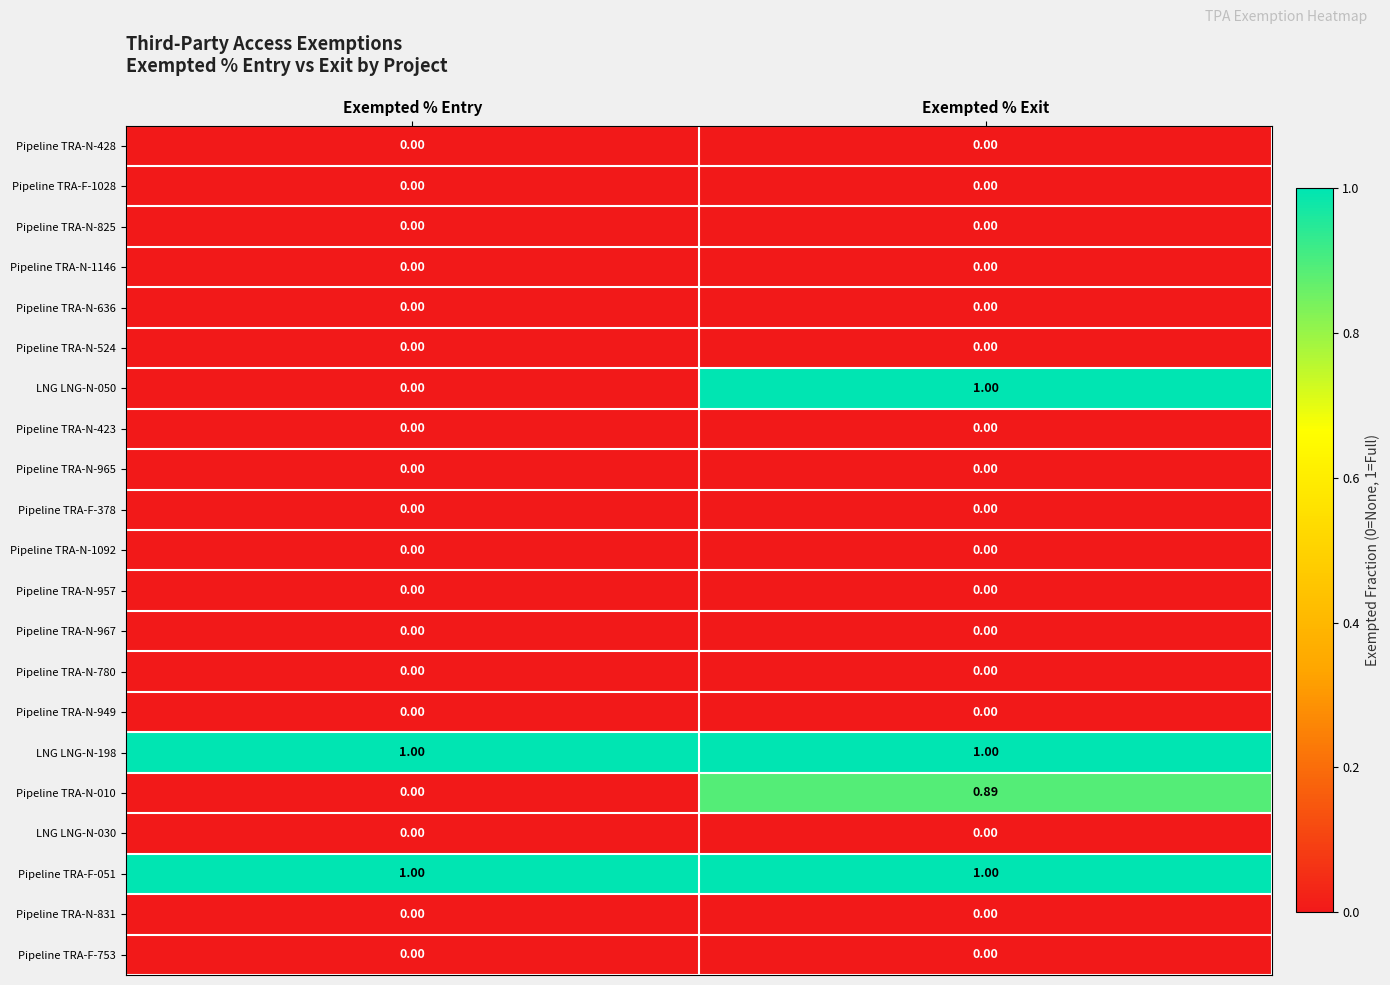

What is the total value across all series at Exempted % Exit?

3.9